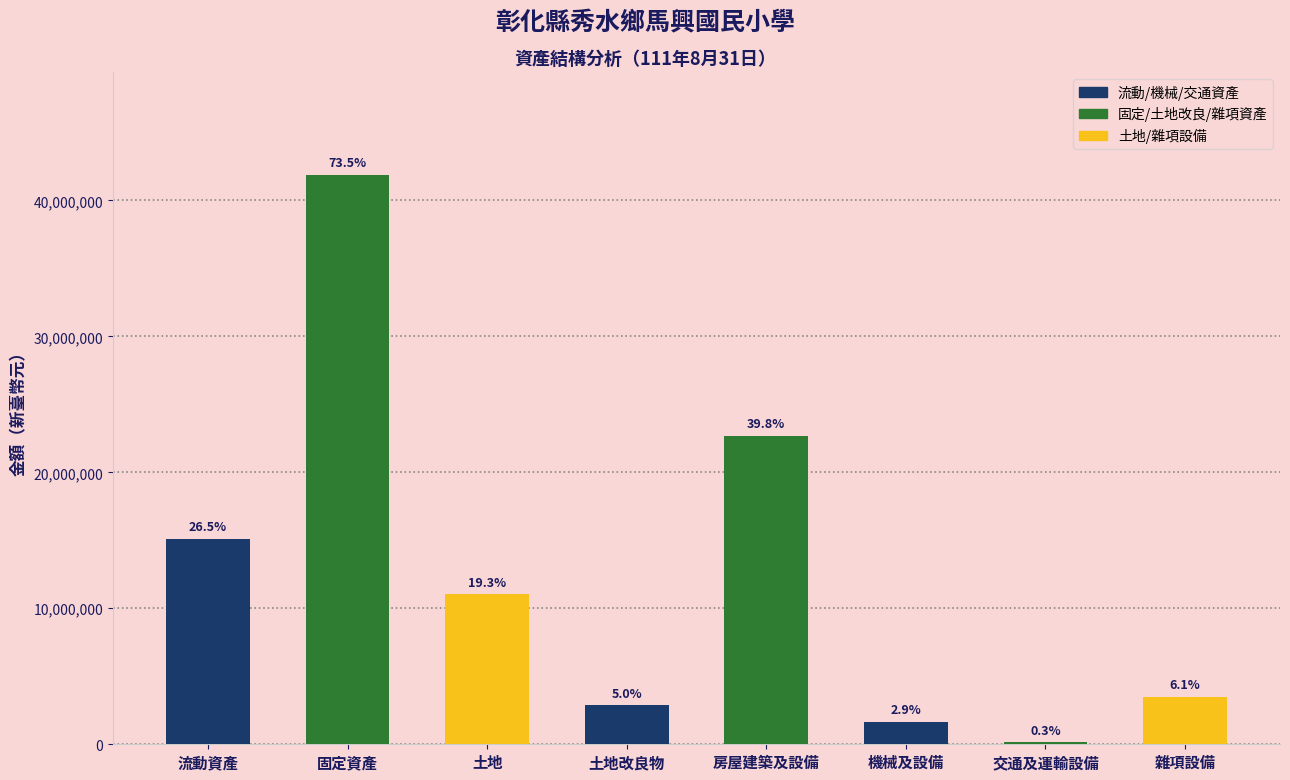

Which category has the lowest value across all series?

交通及運輸設備